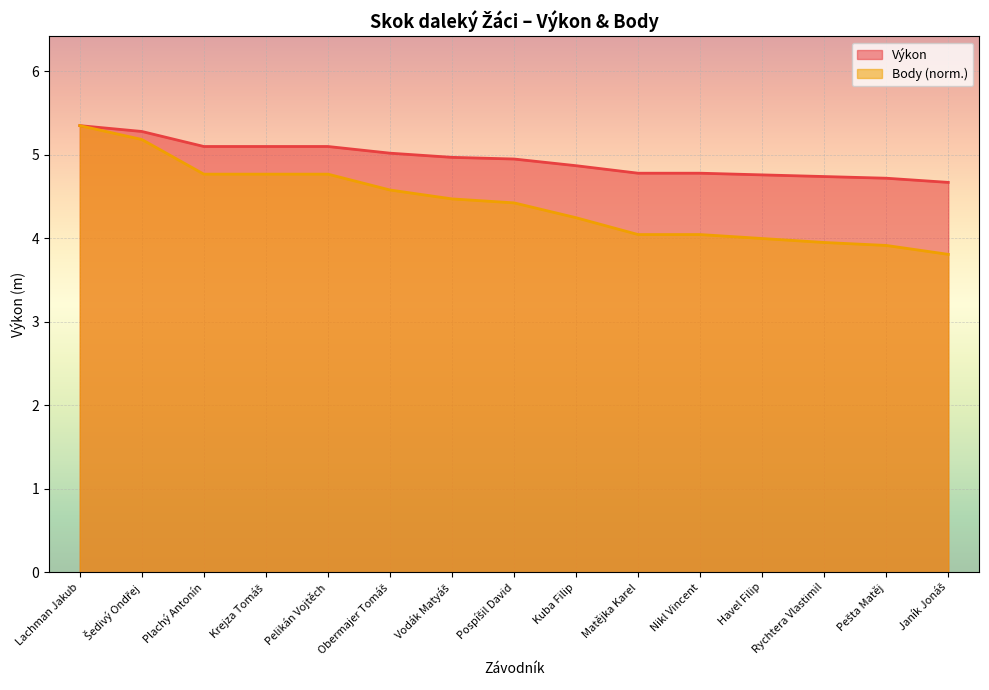

What is the label of the 7th point from the left?

Vodák Matyáš